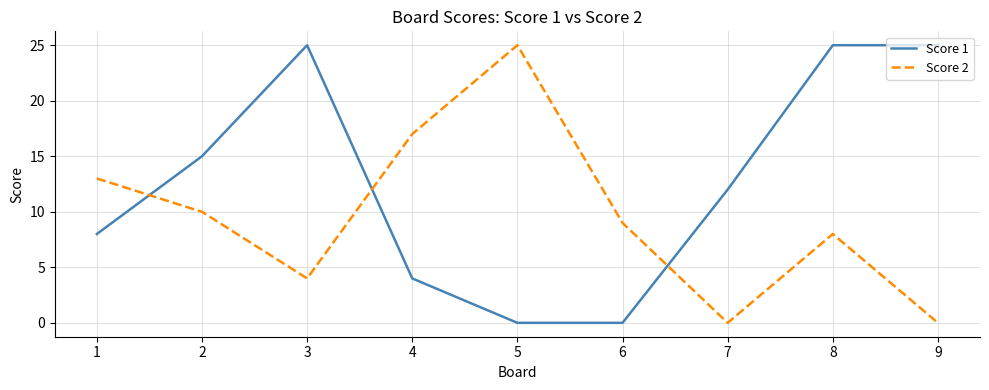

The Score 1 series shows 4 at 1. True or false?

False